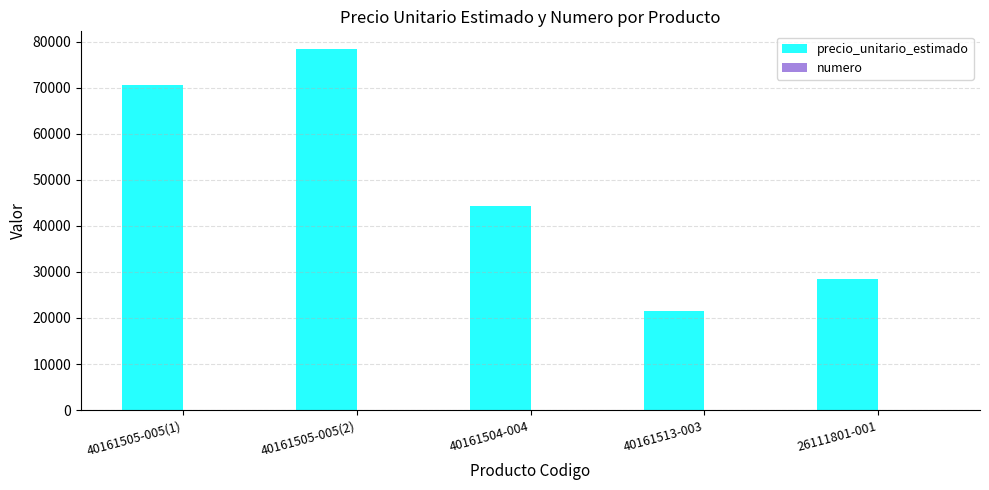

Between 40161505-005(1) and 26111801-001, which series saw the biggest shift?

precio_unitario_estimado